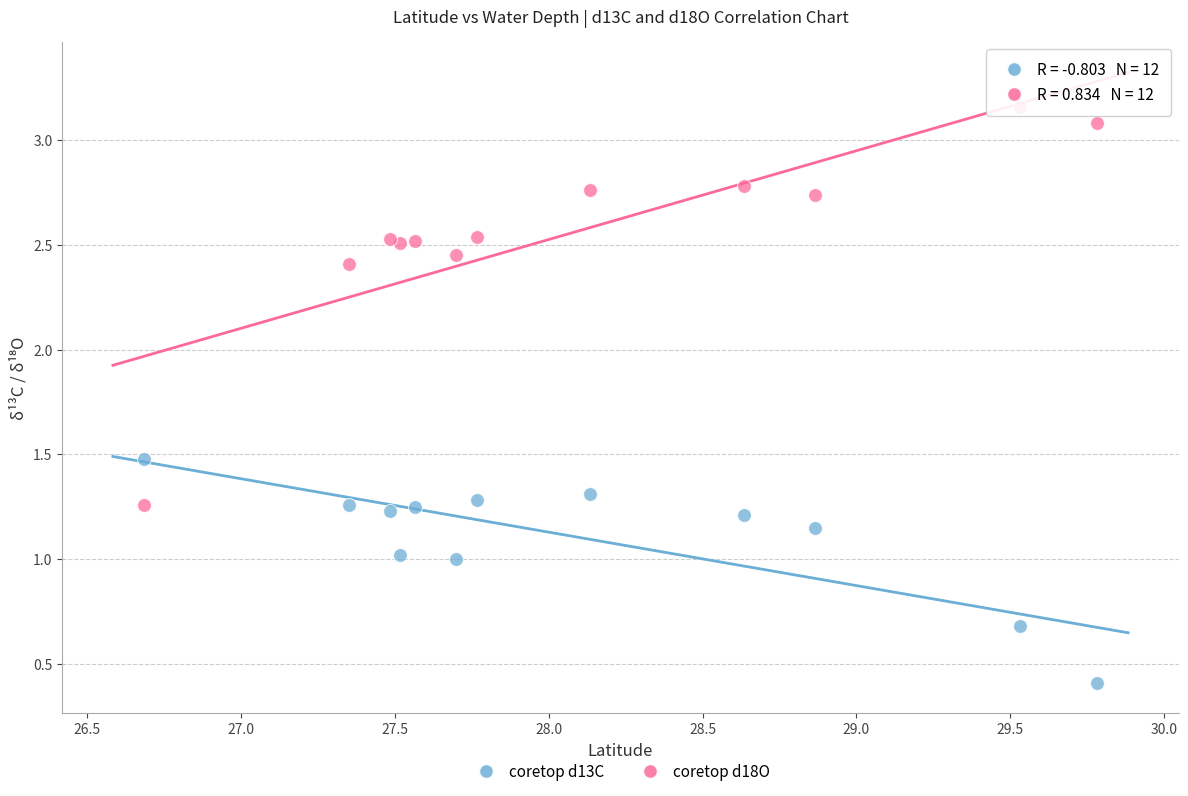

What are all the series names shown in the legend?

coretop d13C, coretop d18O